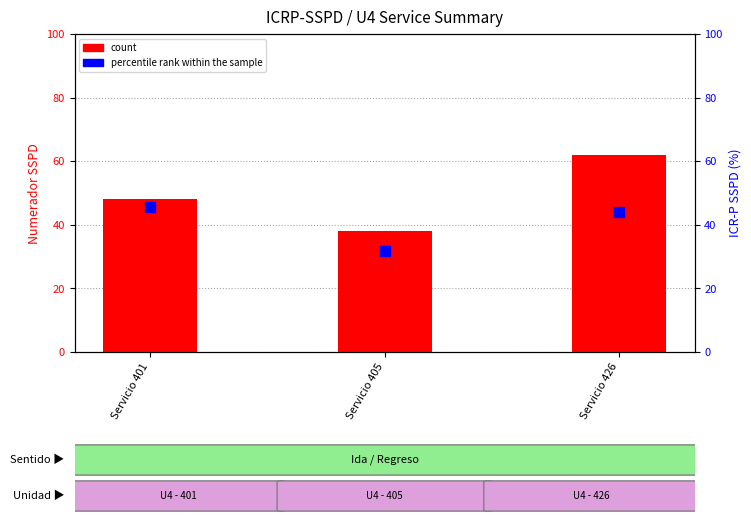

Which series has the largest Y range (max minus min)?

count